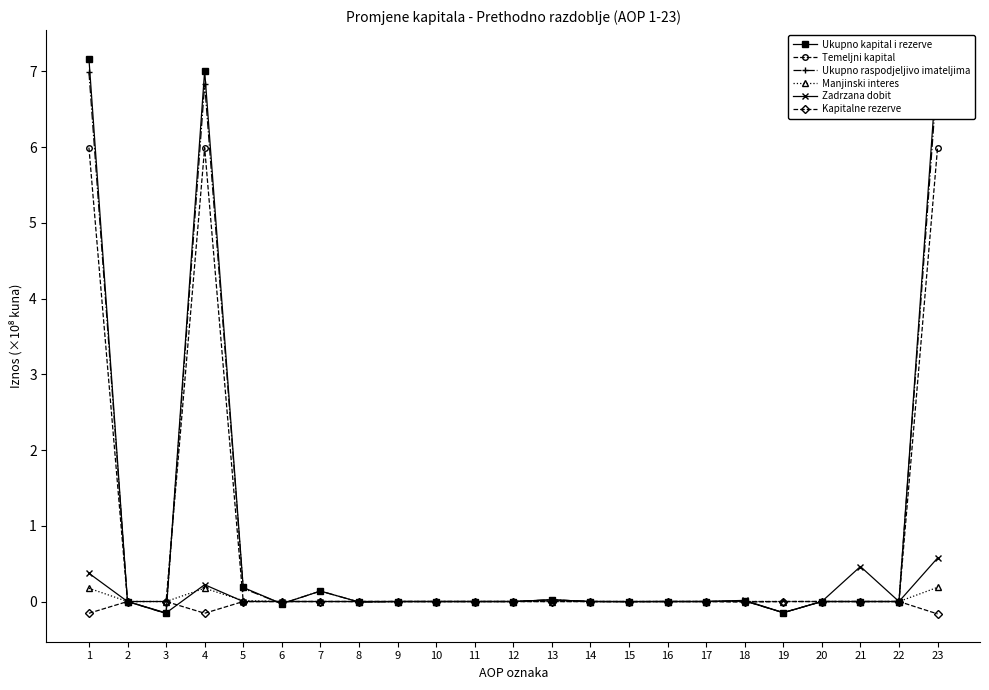

What is the total value across all series at 3?

-0.5